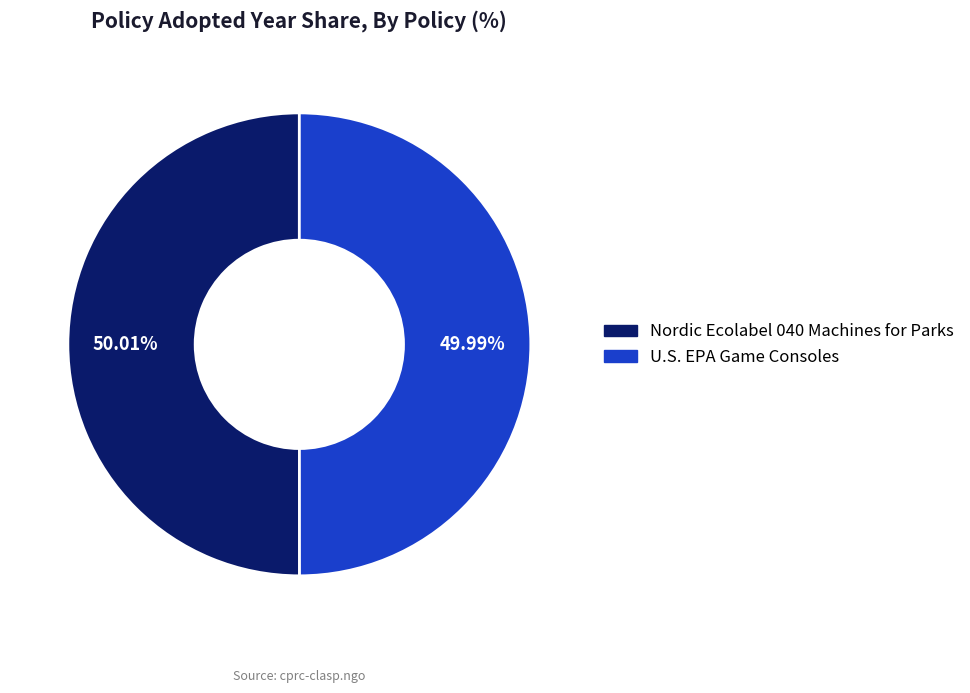

How many segments does this pie chart have?

2